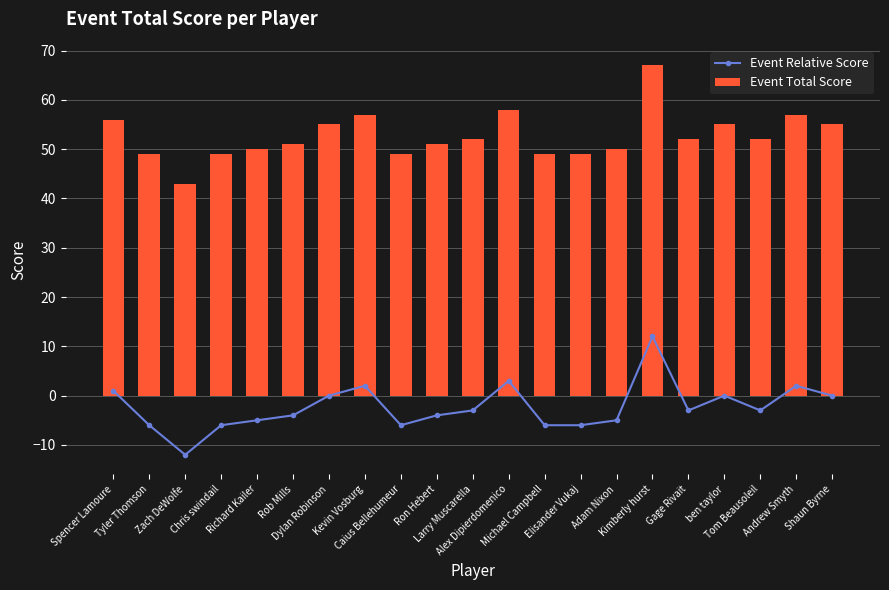

How many groups of bars are there?

21